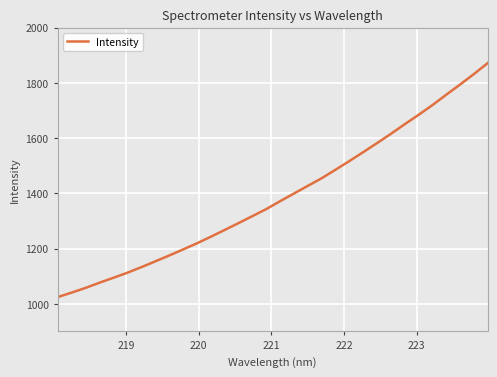

How many values exceed 1371?

16